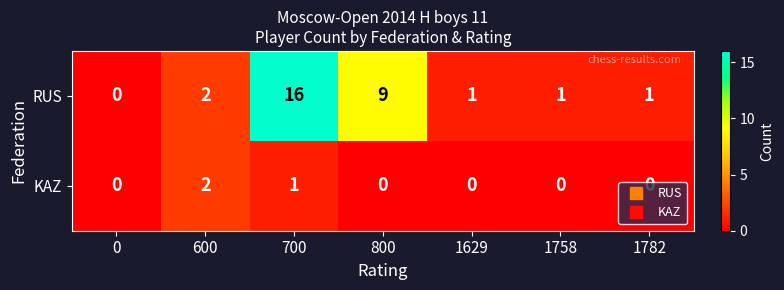

Where does the RUS series first go above 1?

600